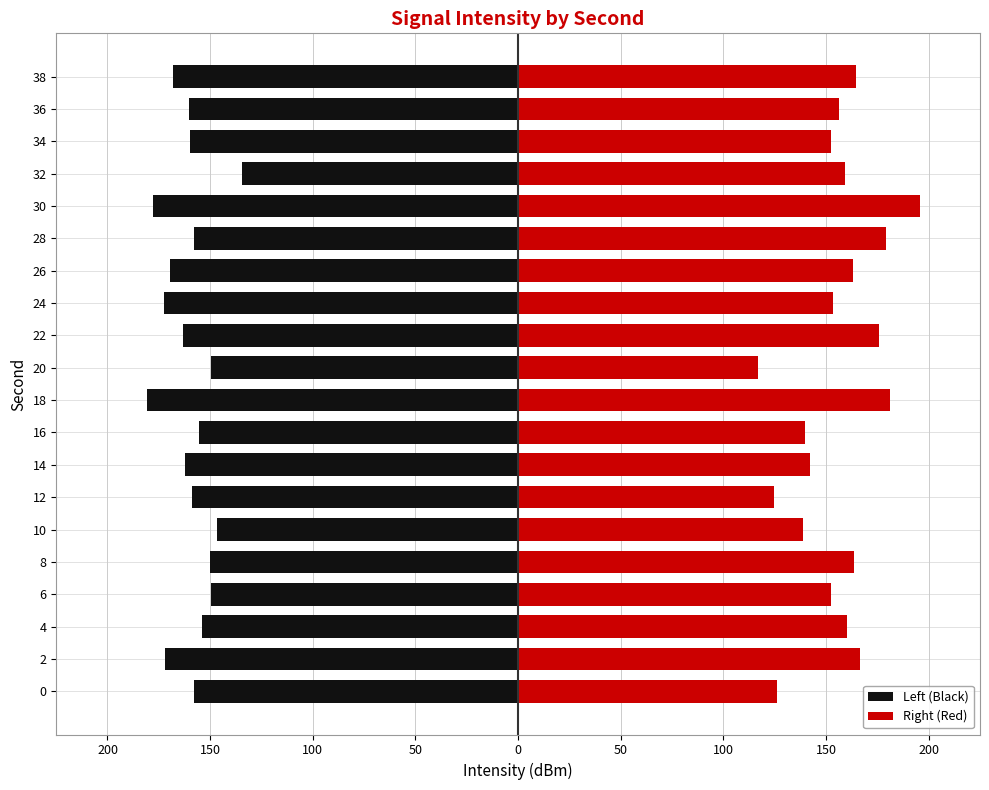

List the series in order of their peak value, lowest first.

Left (Black), Right (Red)